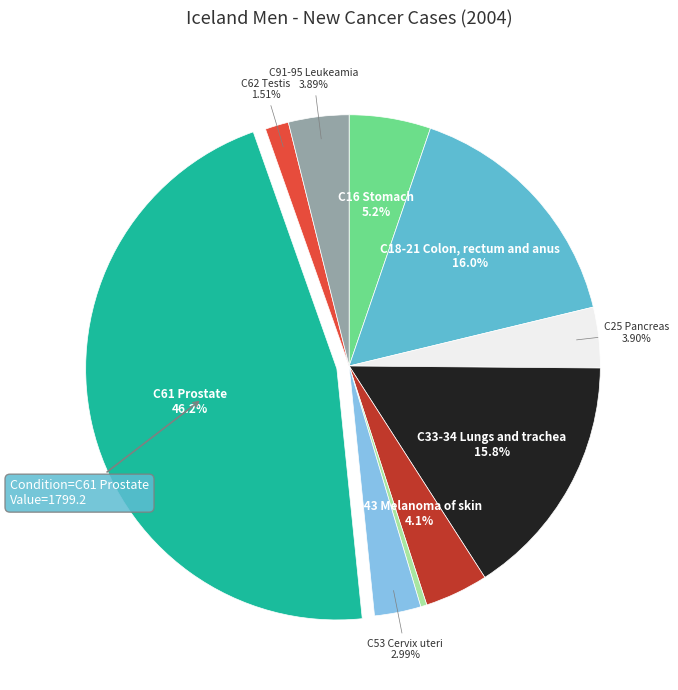

Does any single category account for the majority?

No